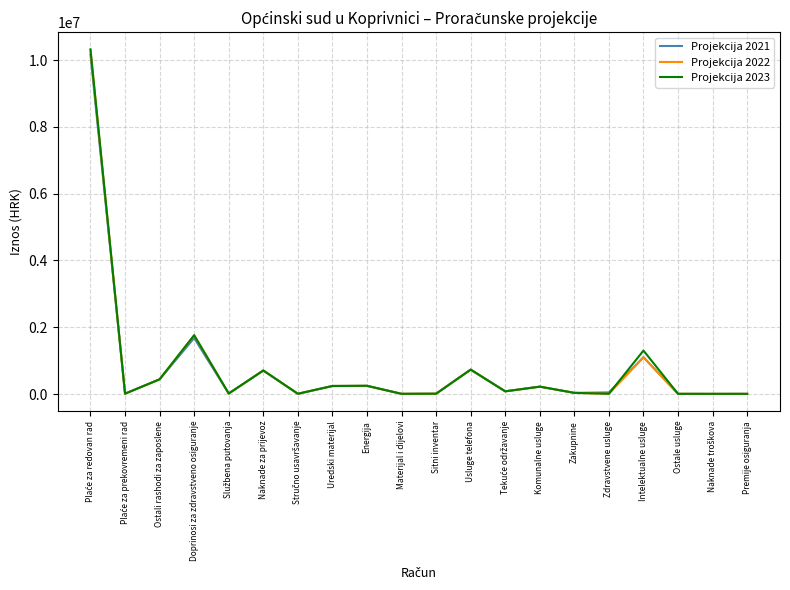

The Projekcija 2023 series shows 240000 at Uredski materijal. True or false?

True